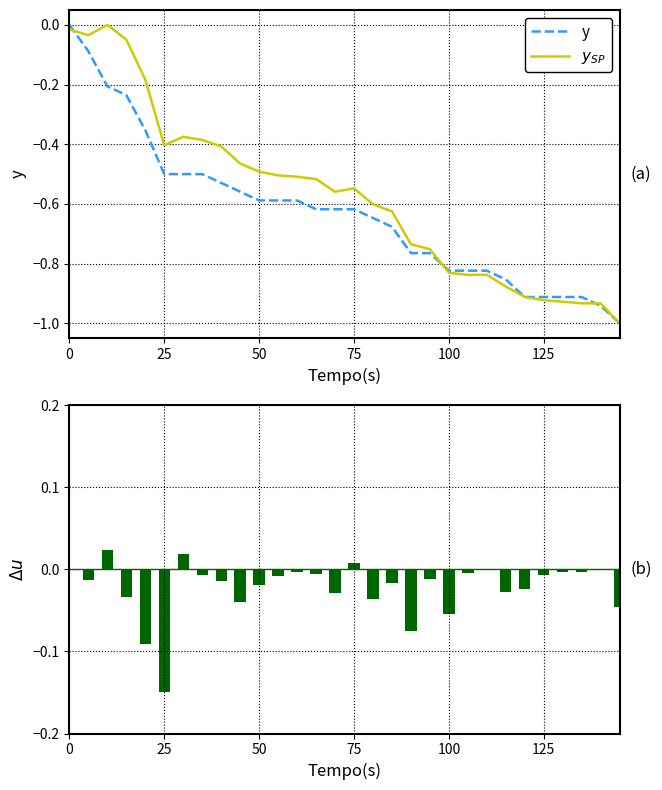

What is the sum of all $y_{SP}$ values?

-17.2